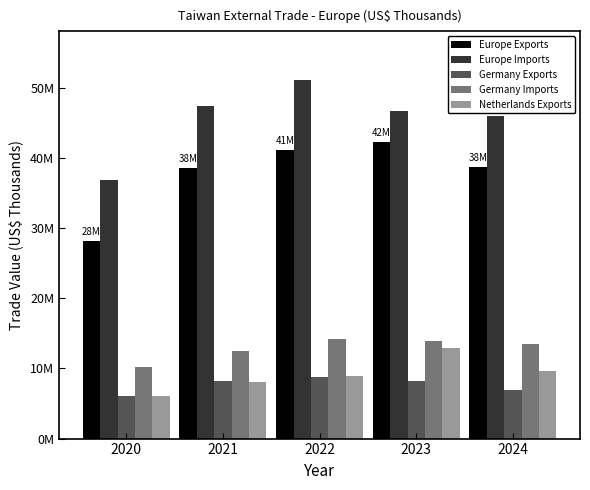

What is the sum of all Europe Exports values?

188645334